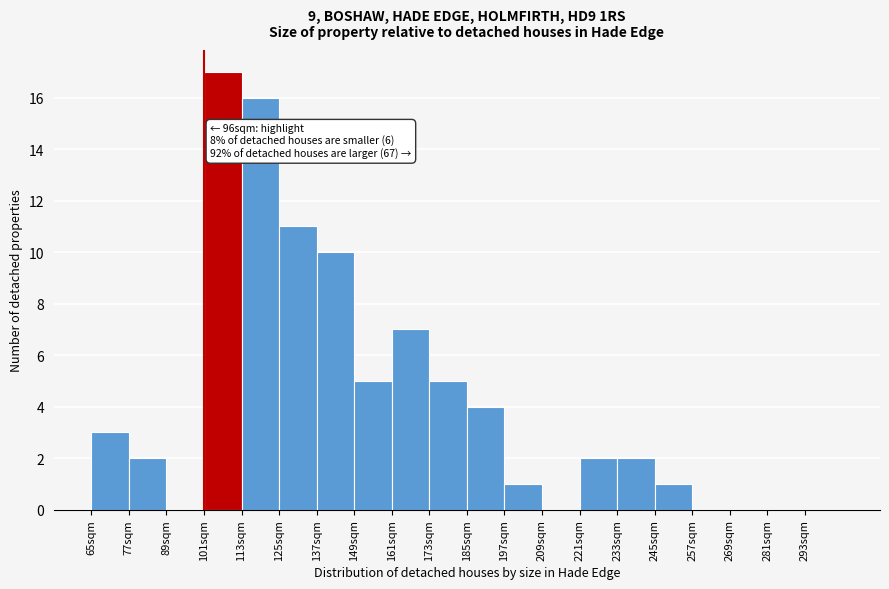

Over which range of the x-axis is the bar tallest?

101 to 113